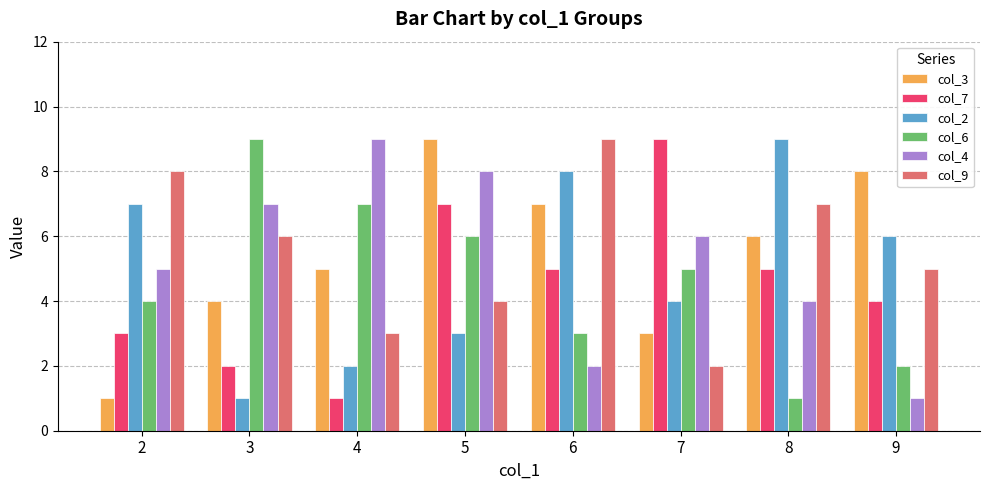

What are all the series names shown in the legend?

col_3, col_7, col_2, col_6, col_4, col_9